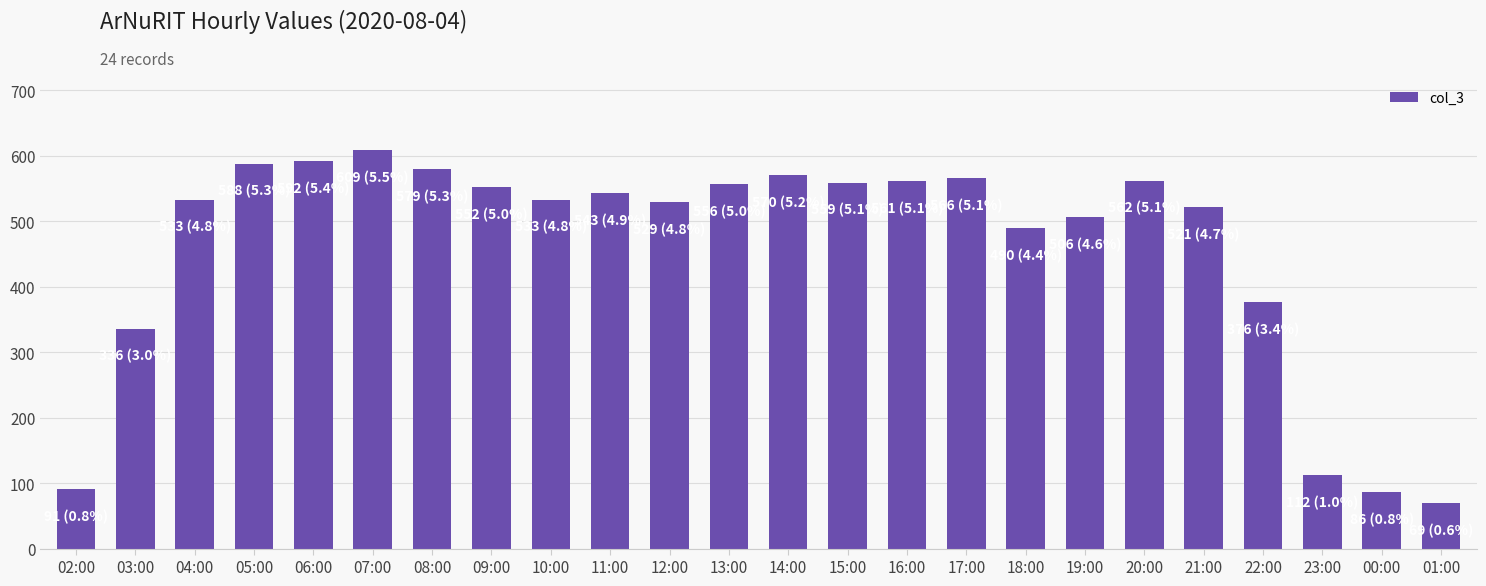

Read the value at 23:00.

112